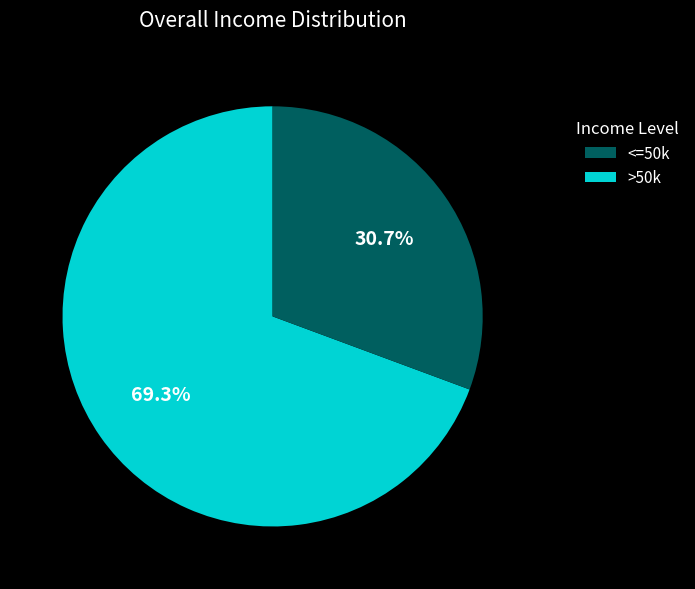

To the nearest percent, what is the difference between the largest and smallest slice percentages?

39%